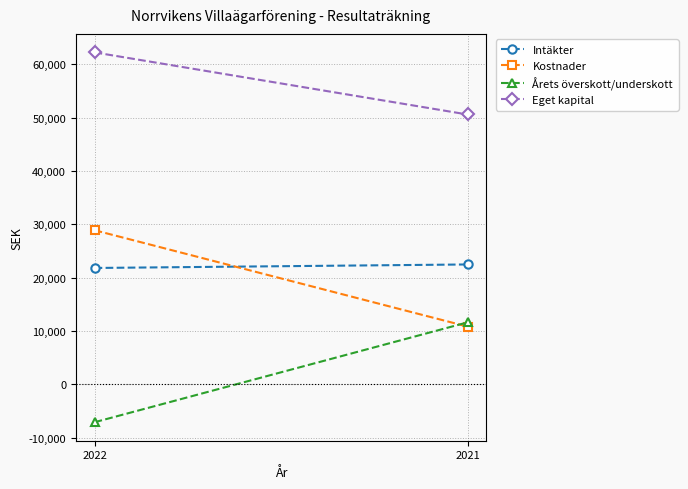

What are all the series names shown in the legend?

Intäkter, Kostnader, Årets överskott/underskott, Eget kapital